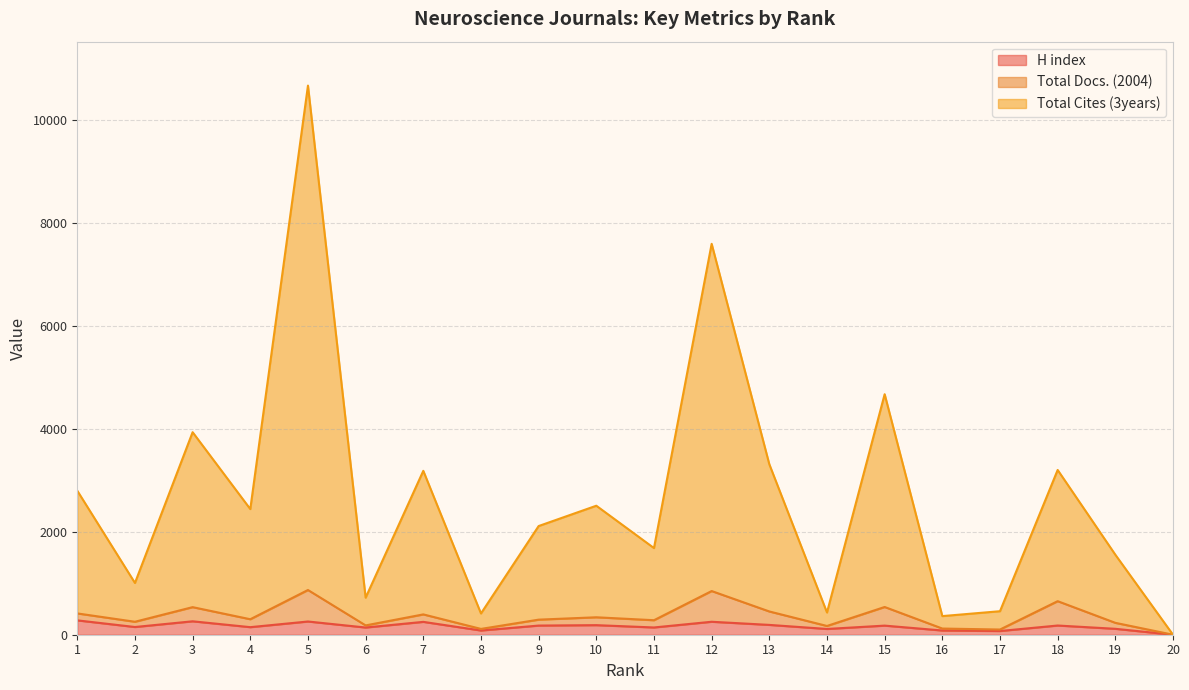

What is the difference between the highest and lowest values at 4?

2295